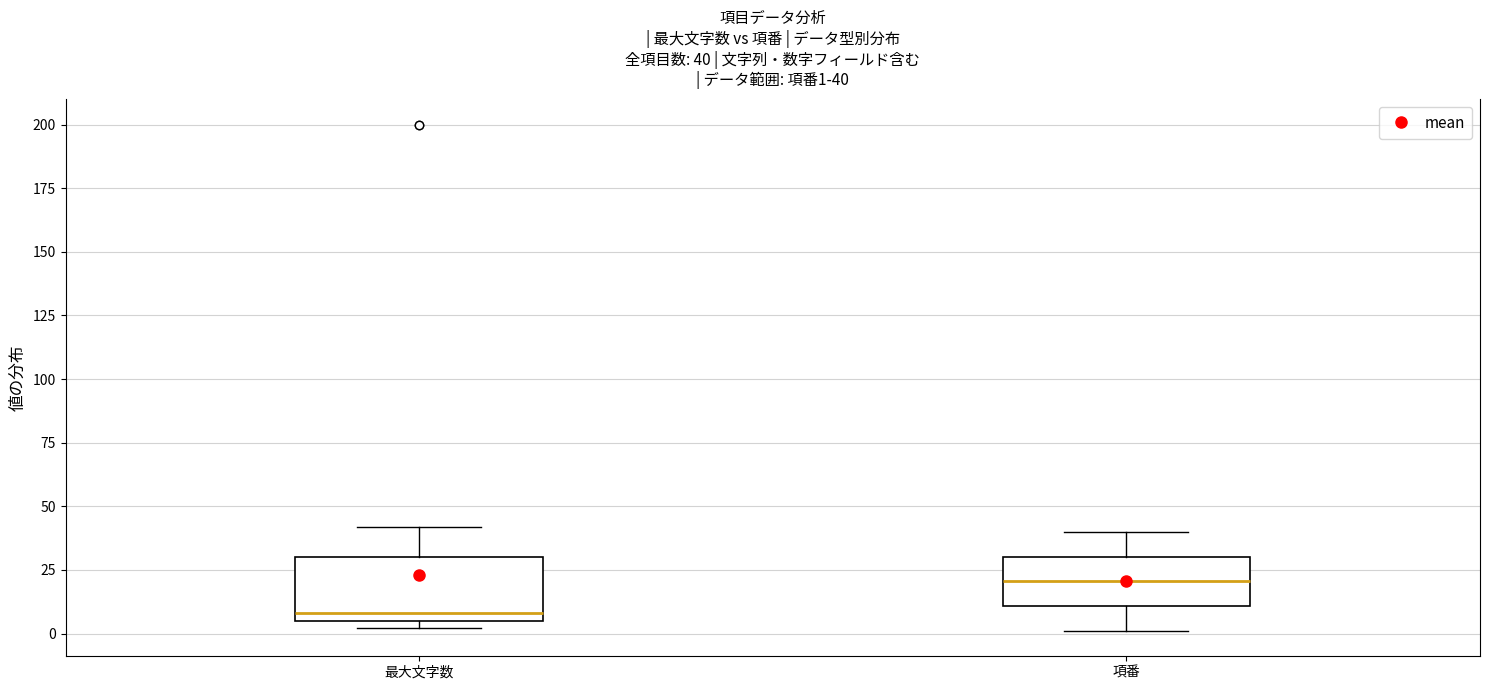

Comparing the boxes themselves (not the whiskers), which one is the tallest?

最大文字数